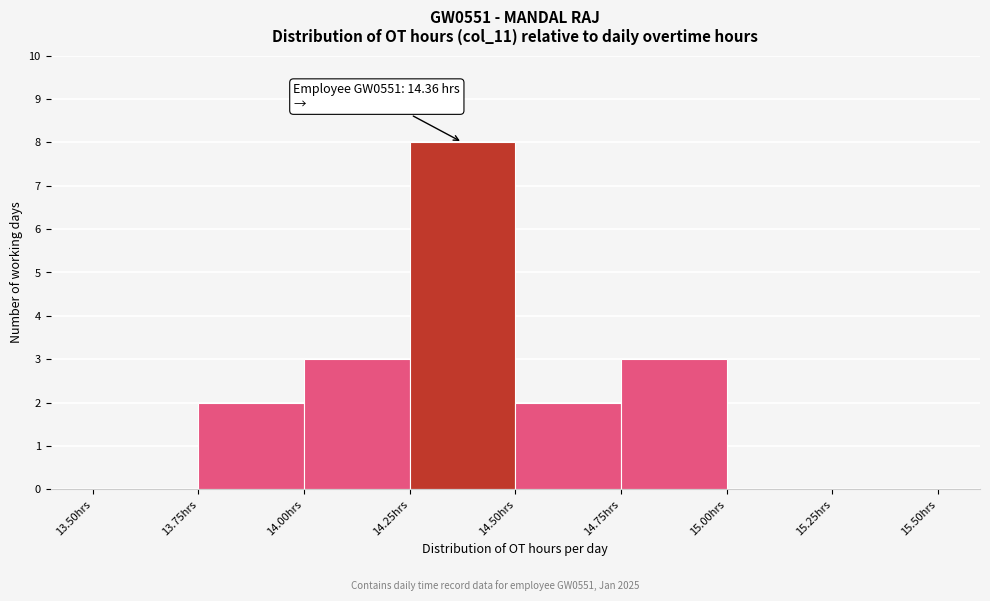

Which range on the x-axis has the tallest bar?

14.25 to 14.50